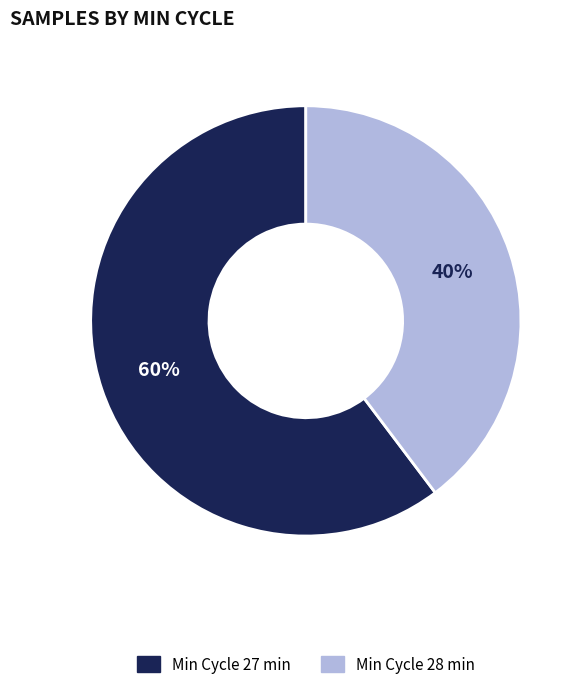

Does any single category account for the majority?

Yes